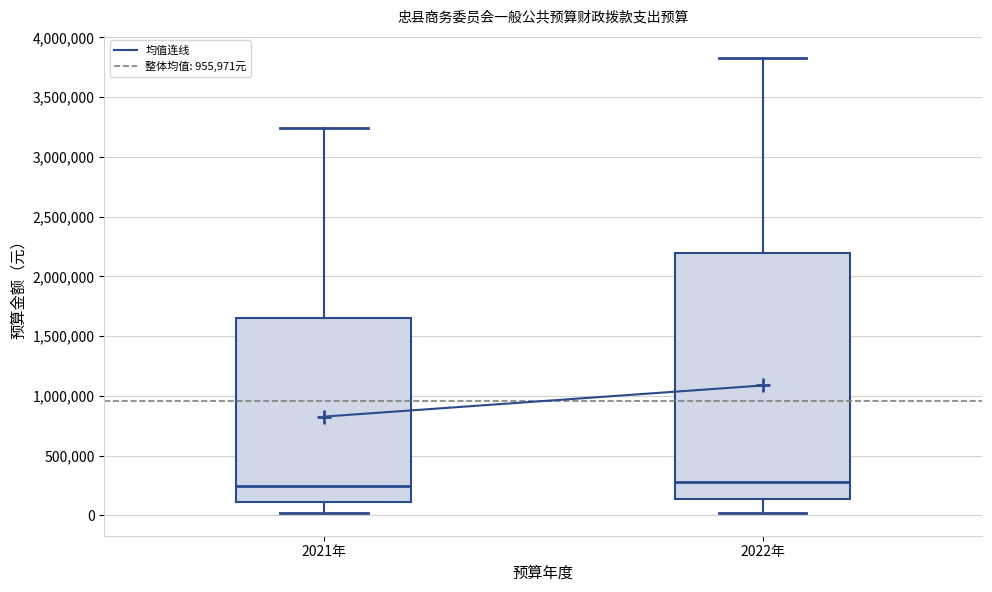

Reading left to right, read every box against the y-axis: the position of its median line, the range the box covers, and the ends of its whiskers. The values are not printed on the chart, so give them approximately, as read against the axis.

2021年: median 250000, box 100000 to 1650000, whiskers 0 to 3250000
2022年: median 300000, box 150000 to 2200000, whiskers 0 to 3850000